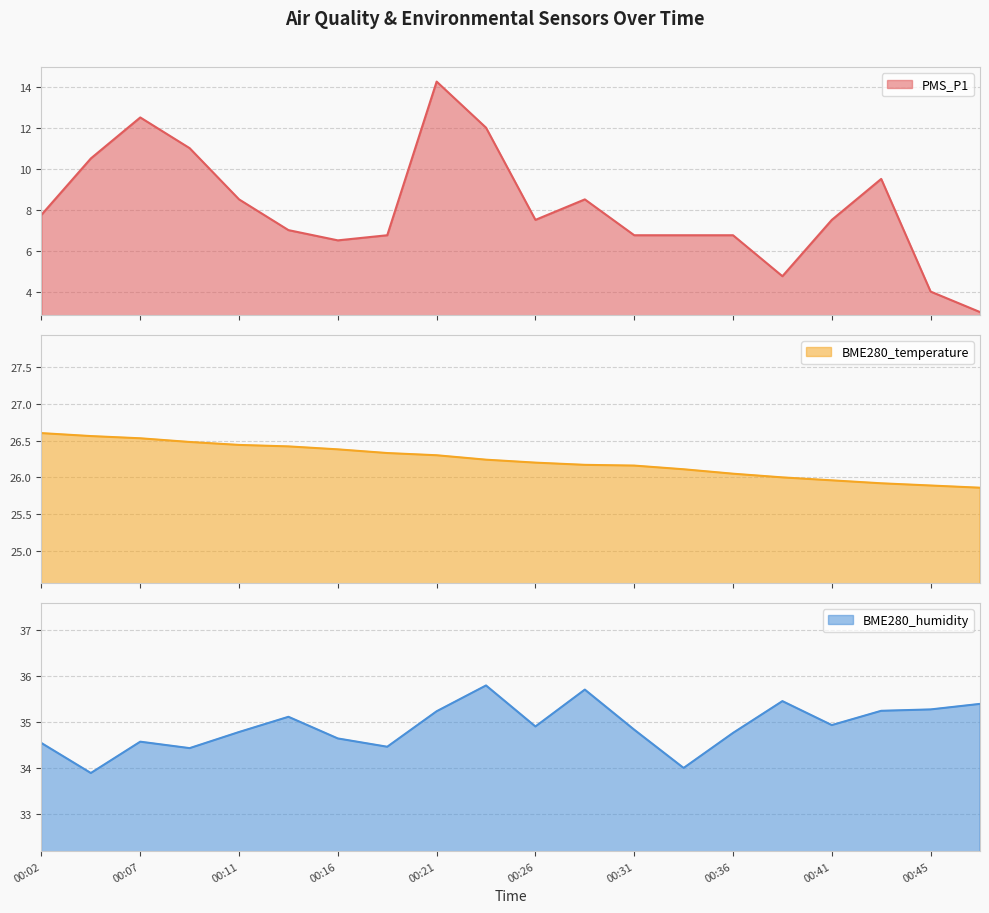

Between 00:07 and 00:14, which is larger?

00:07